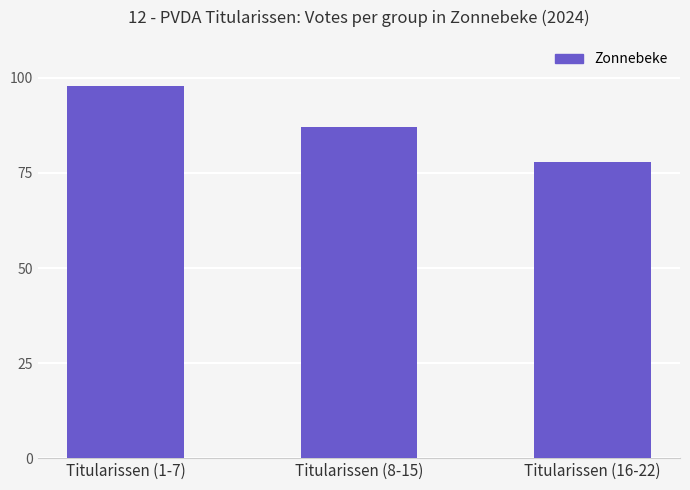

What value does the data have at Titularissen (1-7)?

98